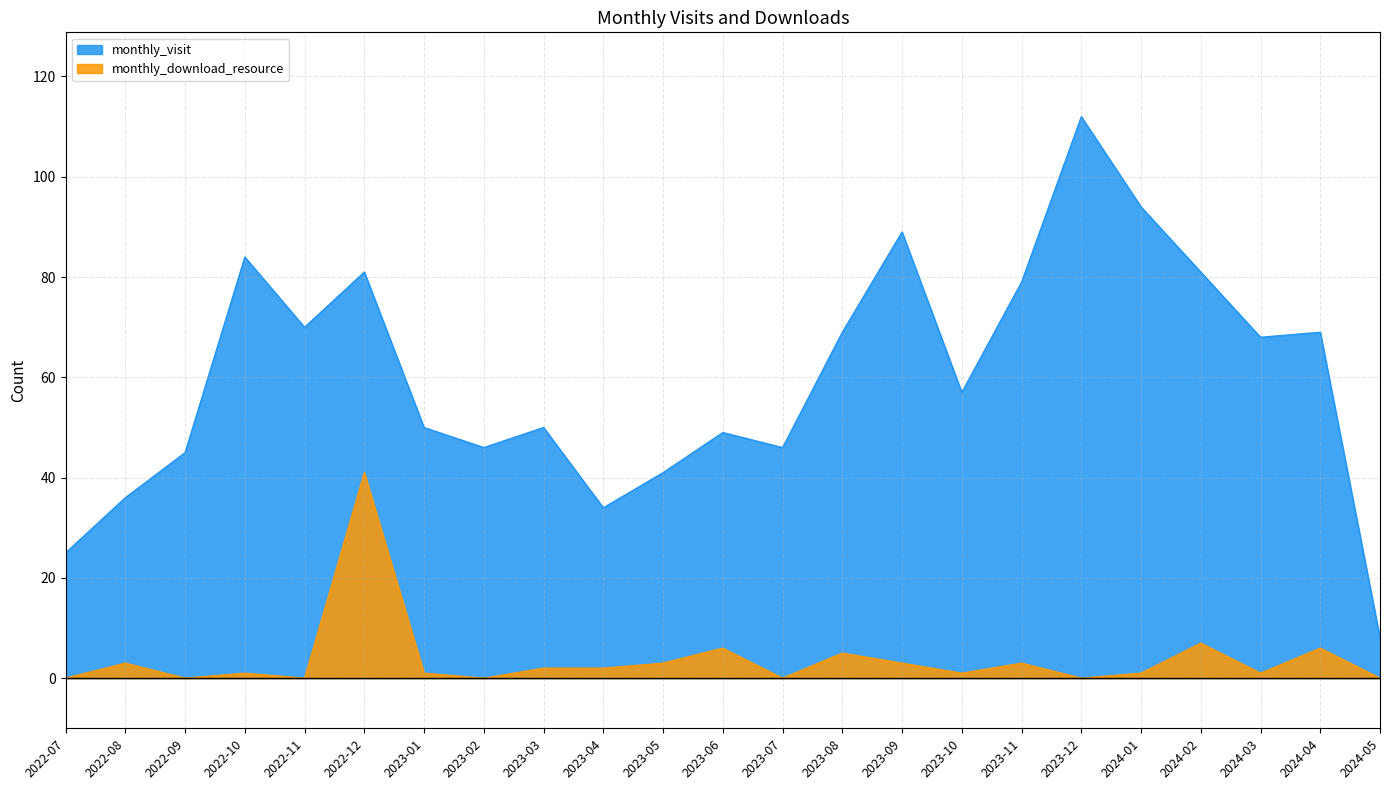

What is the label of the 21st point from the right?

2022-09